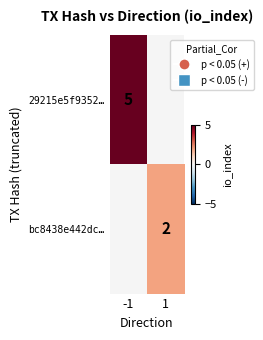

Is the value of 29215e5f9352… at -1 greater than the value of bc8438e442dc… at 1?

Yes